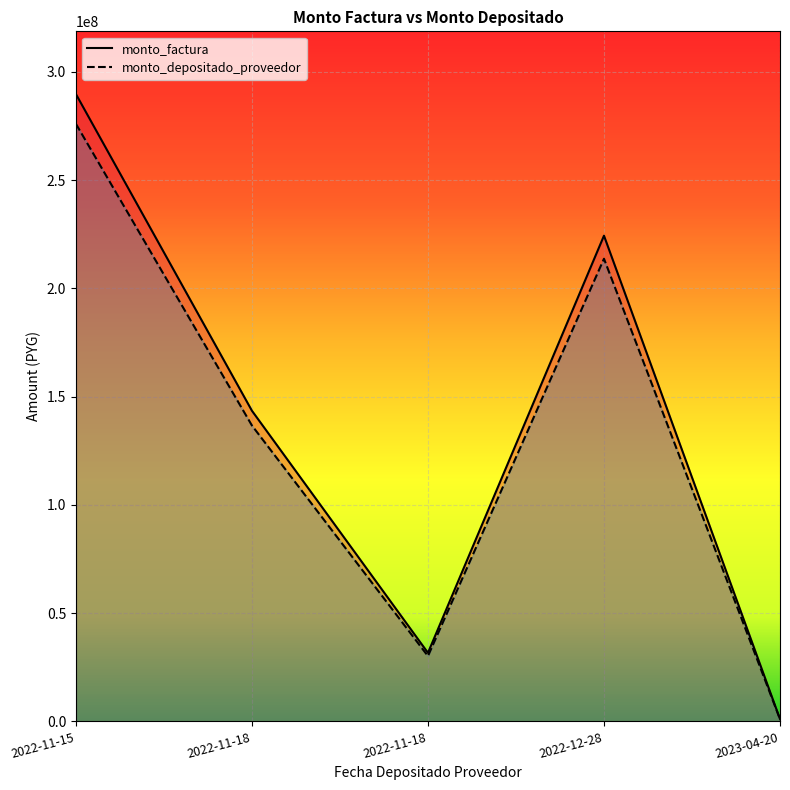

True or false: monto_factura has more than 0 interior local peaks.

True